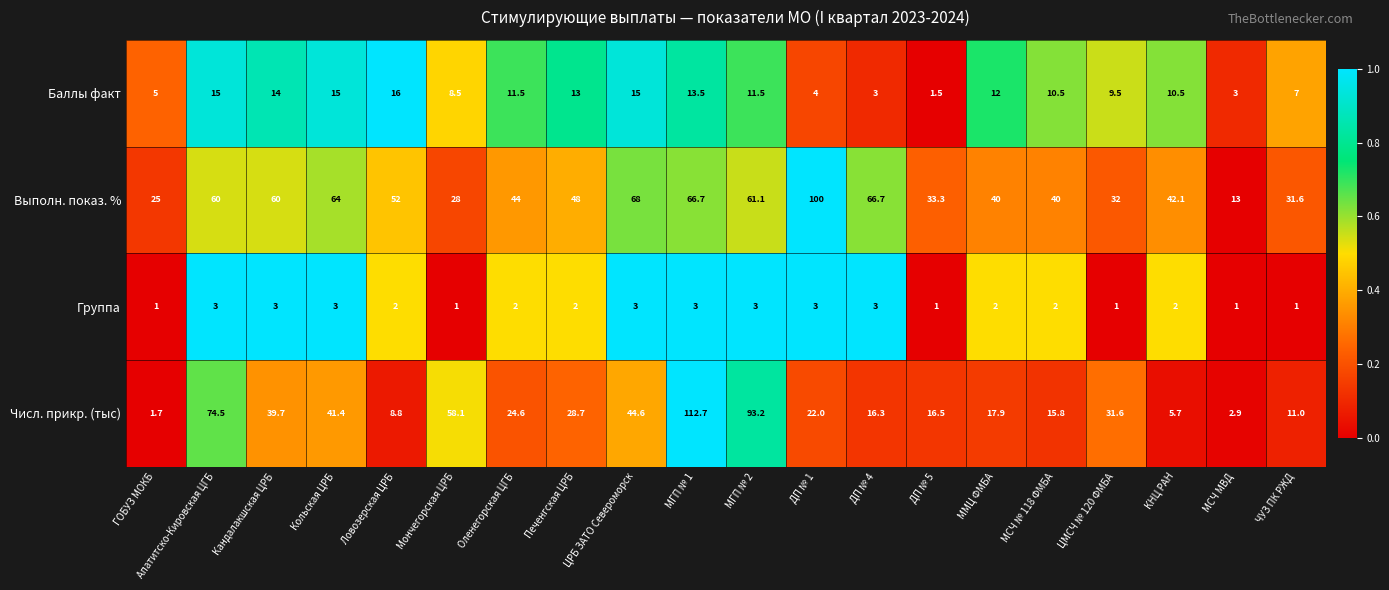

Is it true that Числ. прикр. (тыс) equals 24.4 at ЦРБ ЗАТО Североморск?

False